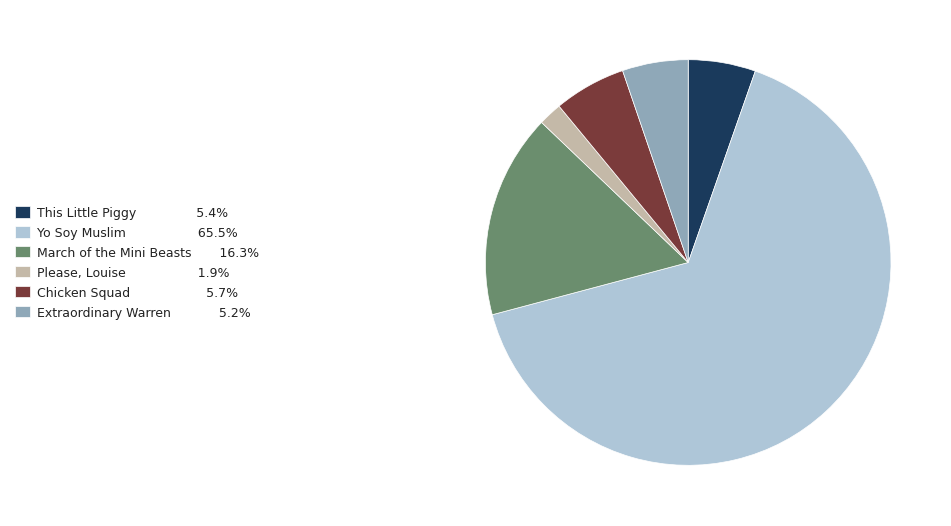

Is the sum of March of the Mini Beasts 16.3% and Please, Louise 1.9% greater than half?

No